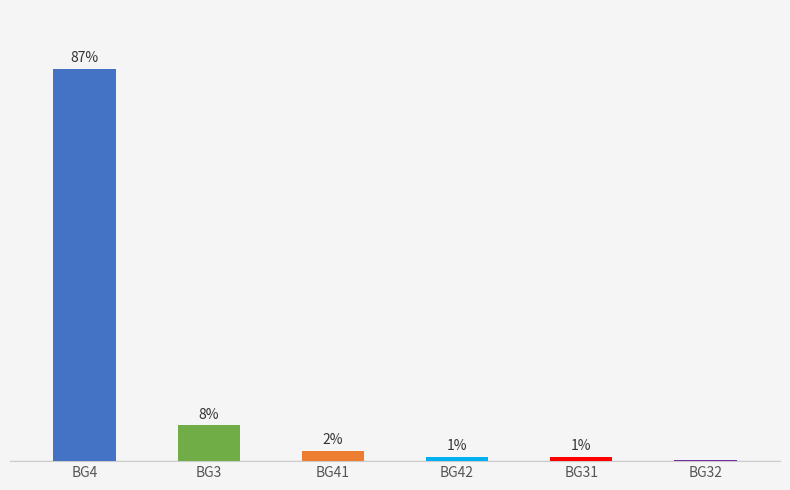

Which category has the highest value across all series?

BG4